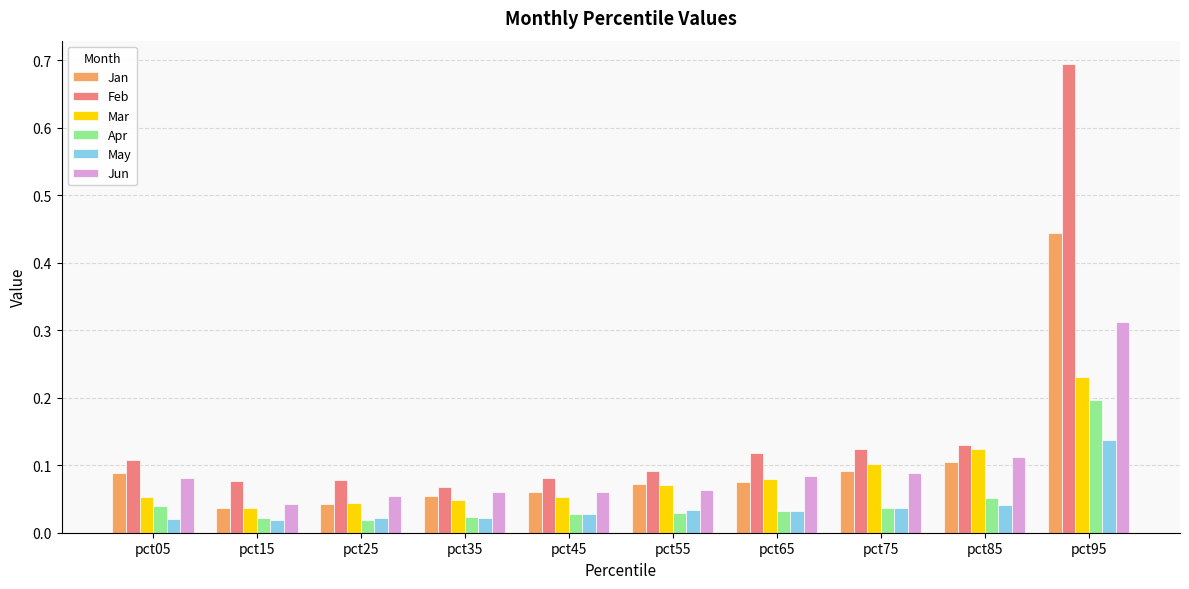

List the series in order of their peak value, lowest first.

May, Apr, Mar, Jun, Jan, Feb